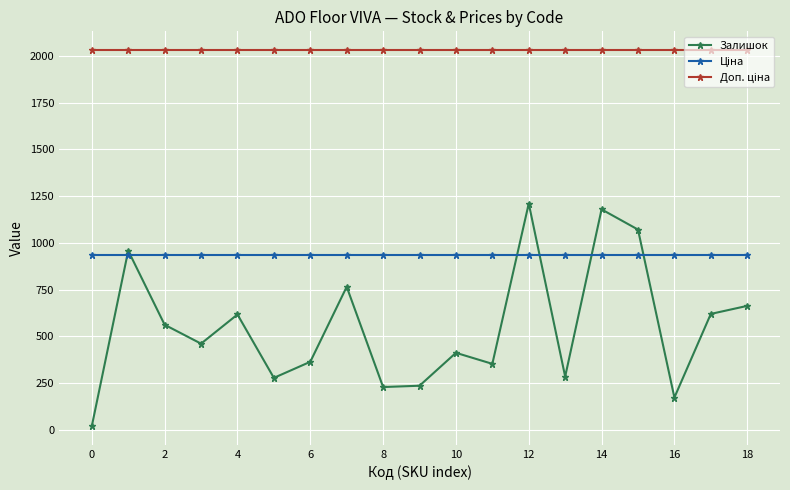

What is the difference between the maximum and minimum values in the Залишок series?

1190.0